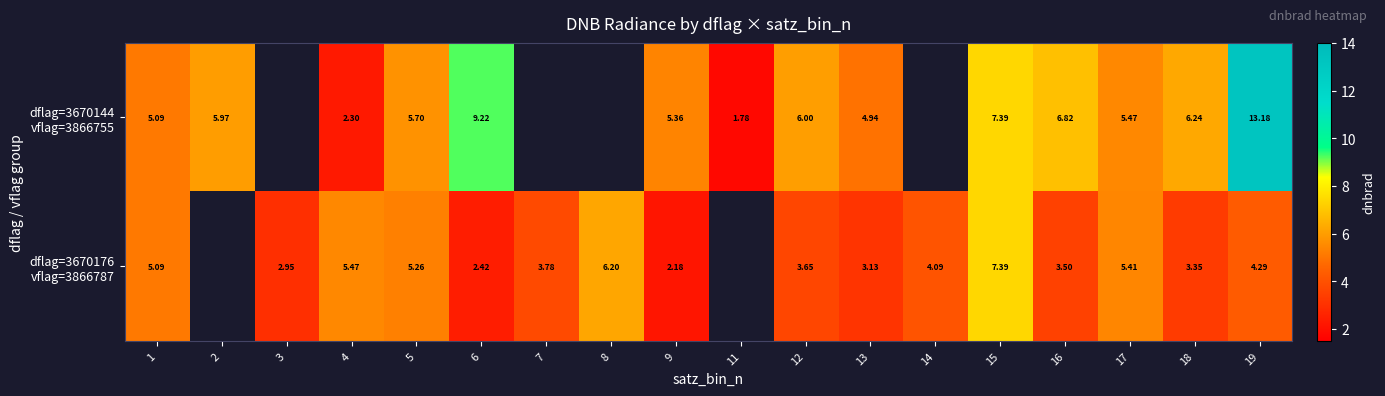

Which series has the widest spread of values?

dflag=3670144 vflag=3866755